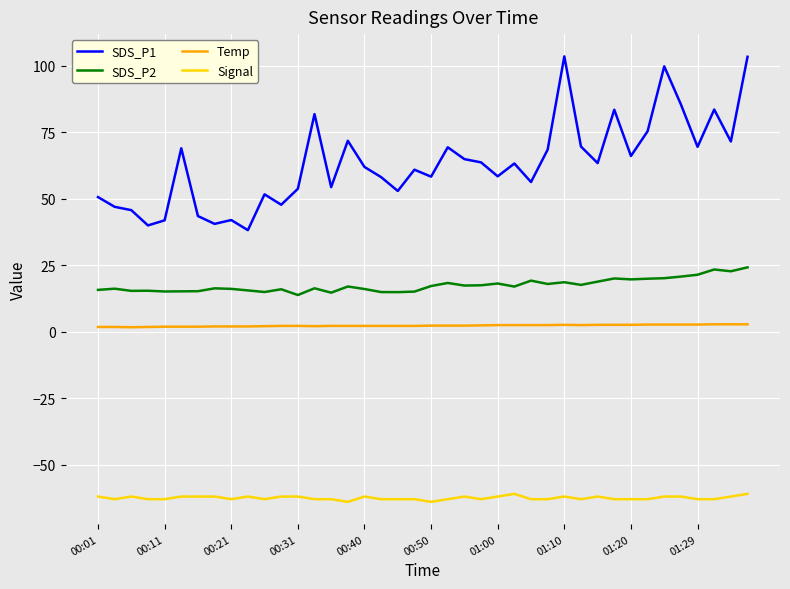

What is the greatest value displayed?

103.6